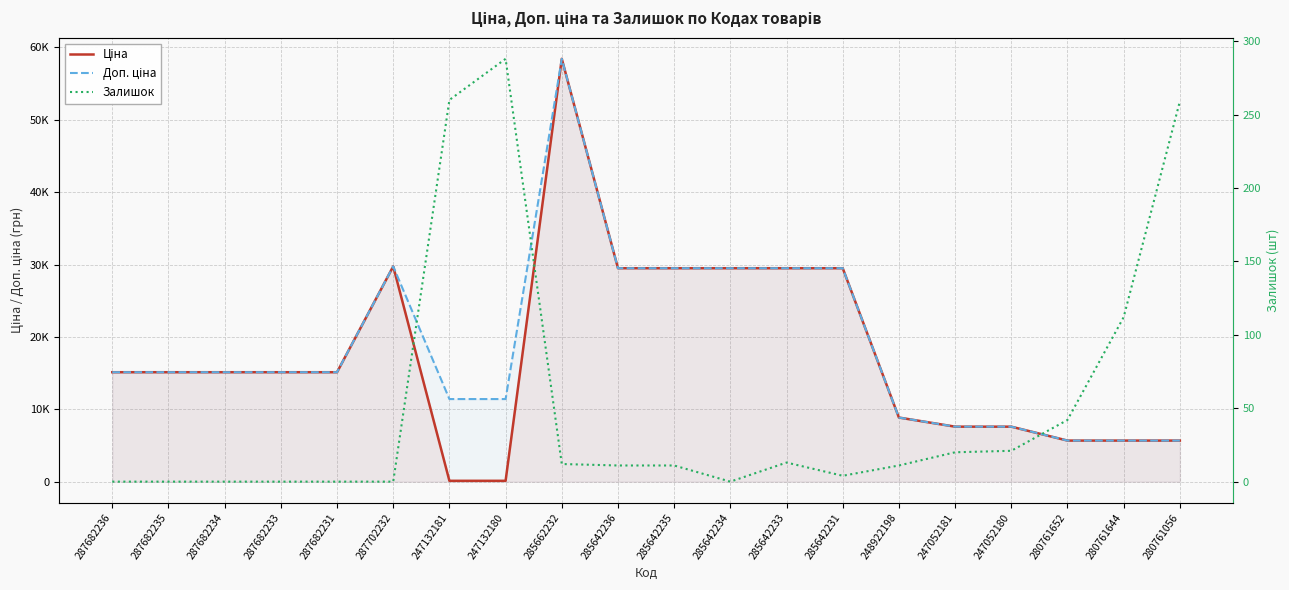

What is the total value across all series at 285642231?

58987.0